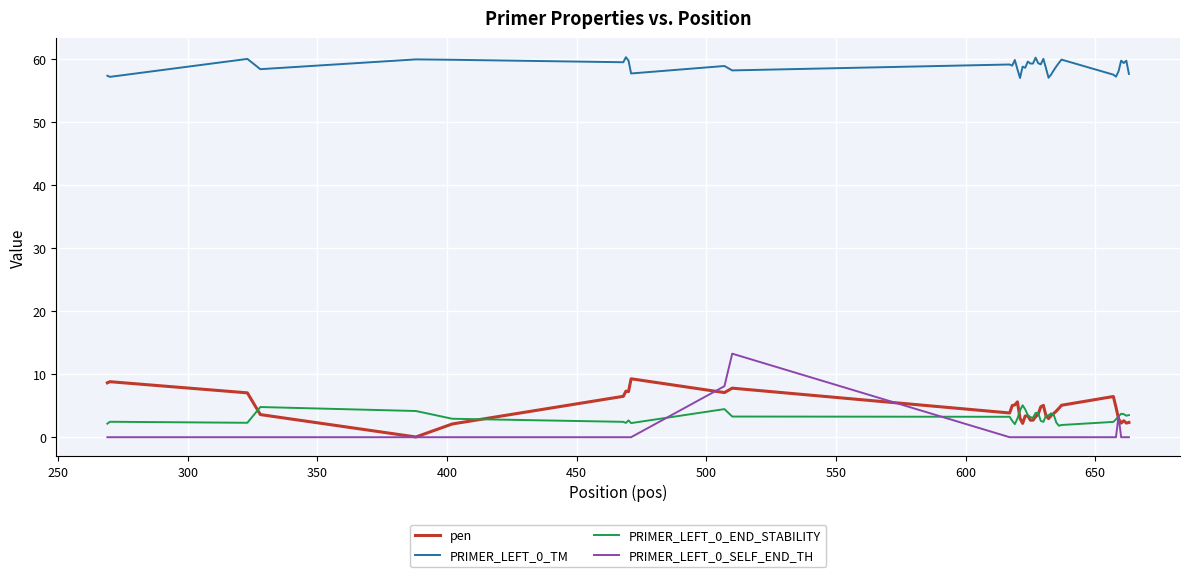

True or false: PRIMER_LEFT_0_SELF_END_TH and PRIMER_LEFT_0_TM intersect in this chart.

False